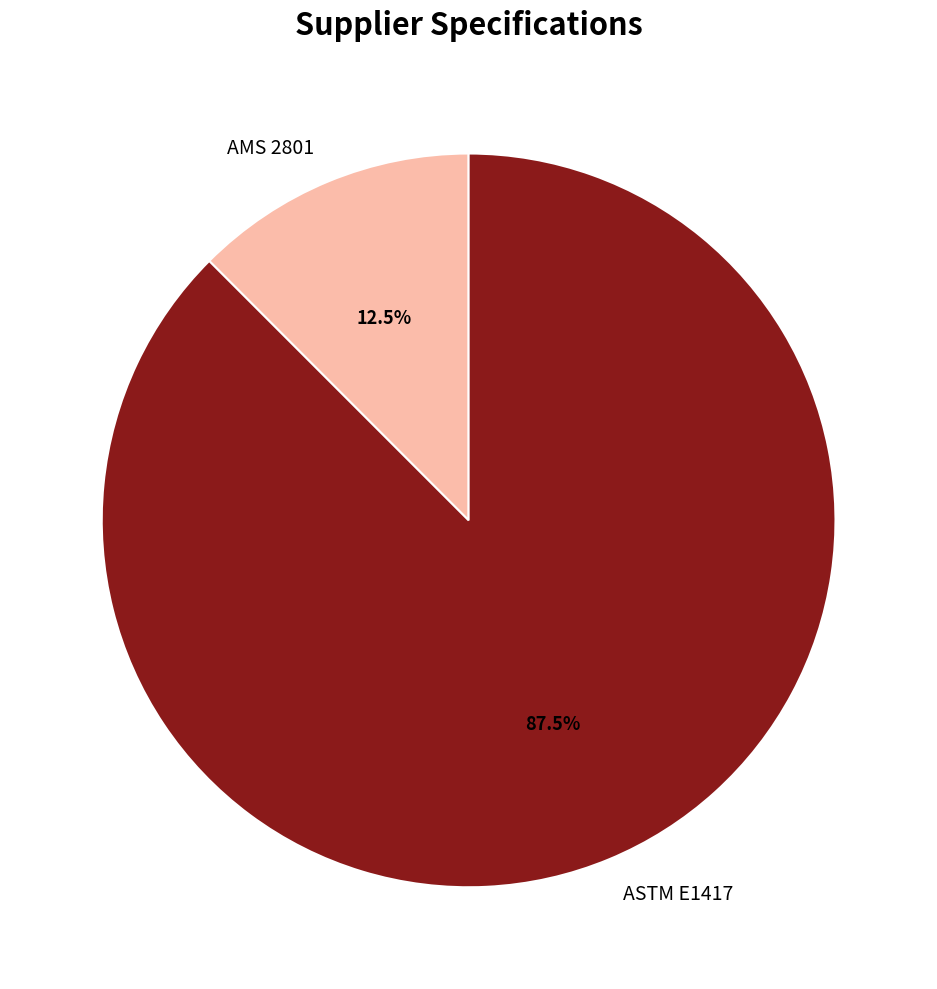

Is the sum of AMS 2801 and ASTM E1417 greater than half?

Yes